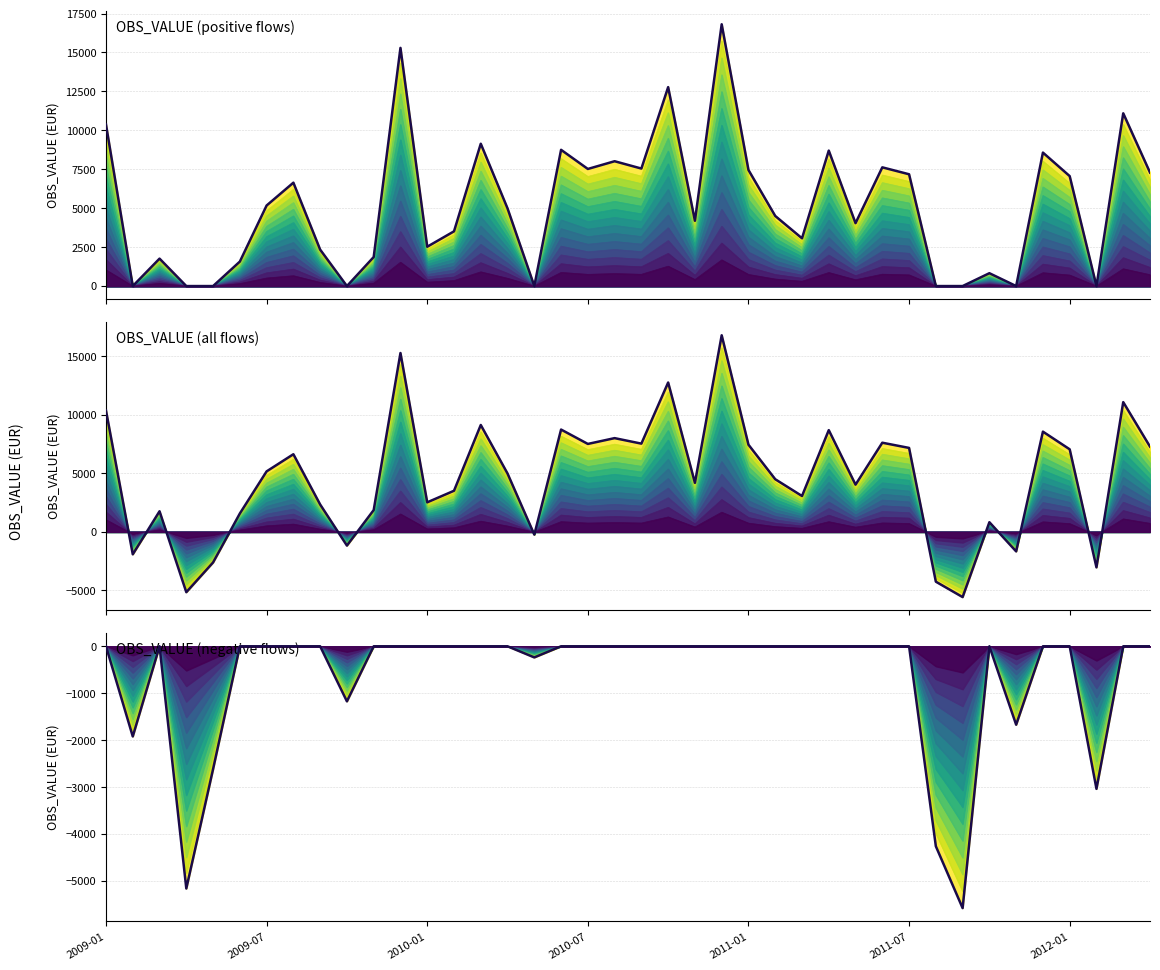

Which has a higher value, 38 or 36?

38